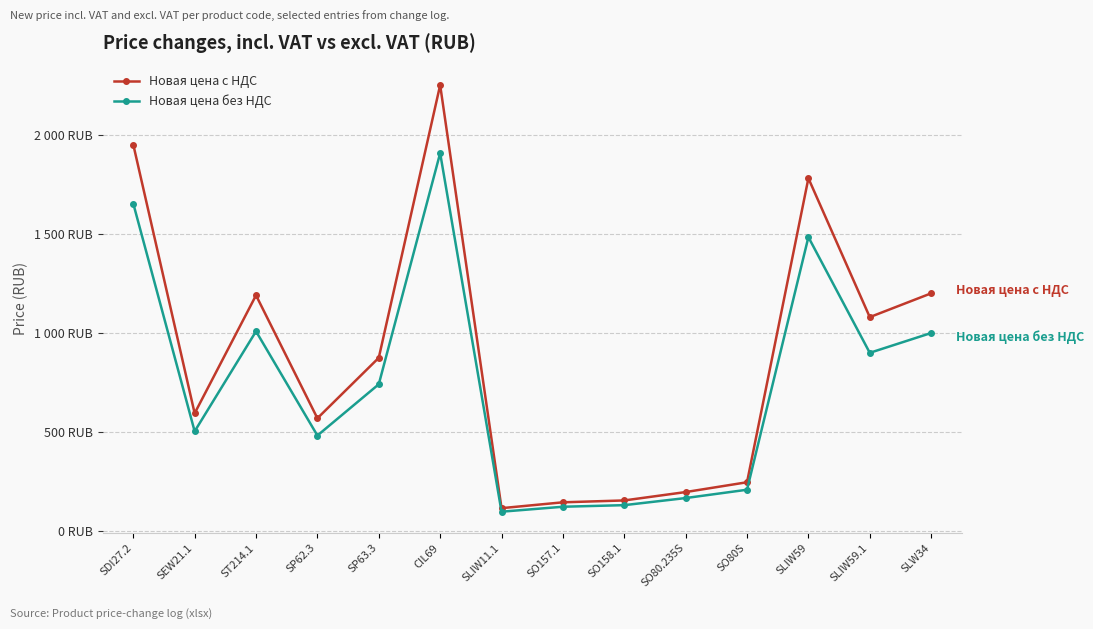

Reading left to right, list all the values displayed in this chart.

Новая цена c НДС: SDI27.2=1950.0	SEW21.1=595.0	ST214.1=1190.0	SP62.3=570.0	SP63.3=875.0	CIL69=2250.0	SLIW11.1=116.8	SO157.1=146.3	SO158.1=155.8	SO80.235S=198.0	SO80S=247.5	SLIW59=1780.0	SLIW59.1=1080.0	SLW34=1200.0
Новая цена без НДС: SDI27.2=1652.5	SEW21.1=504.2	ST214.1=1008.5	SP62.3=483.1	SP63.3=741.5	CIL69=1906.8	SLIW11.1=99.0	SO157.1=124.0	SO158.1=132.0	SO80.235S=167.8	SO80S=209.8	SLIW59=1483.3	SLIW59.1=900.0	SLW34=1000.0